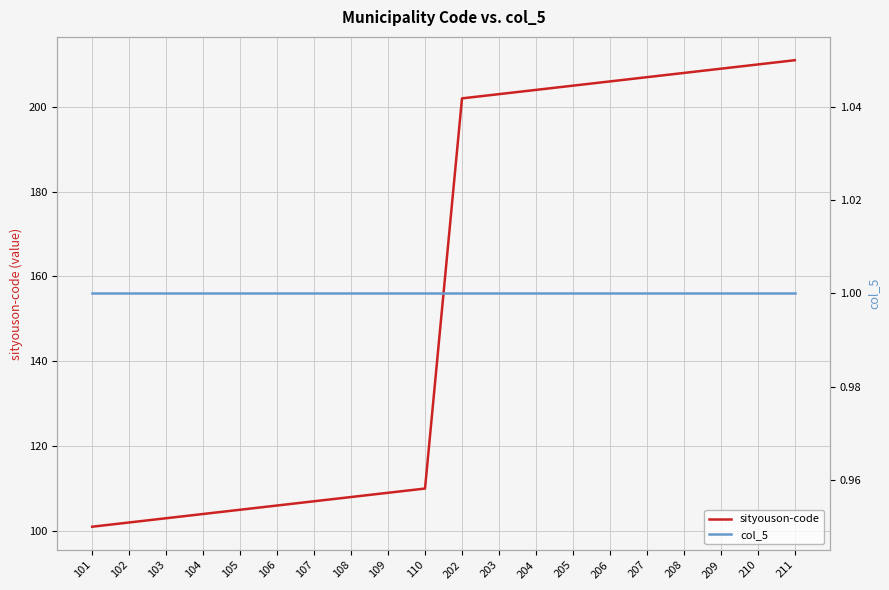

The value of col_5 at 203 is 1. True or false?

True